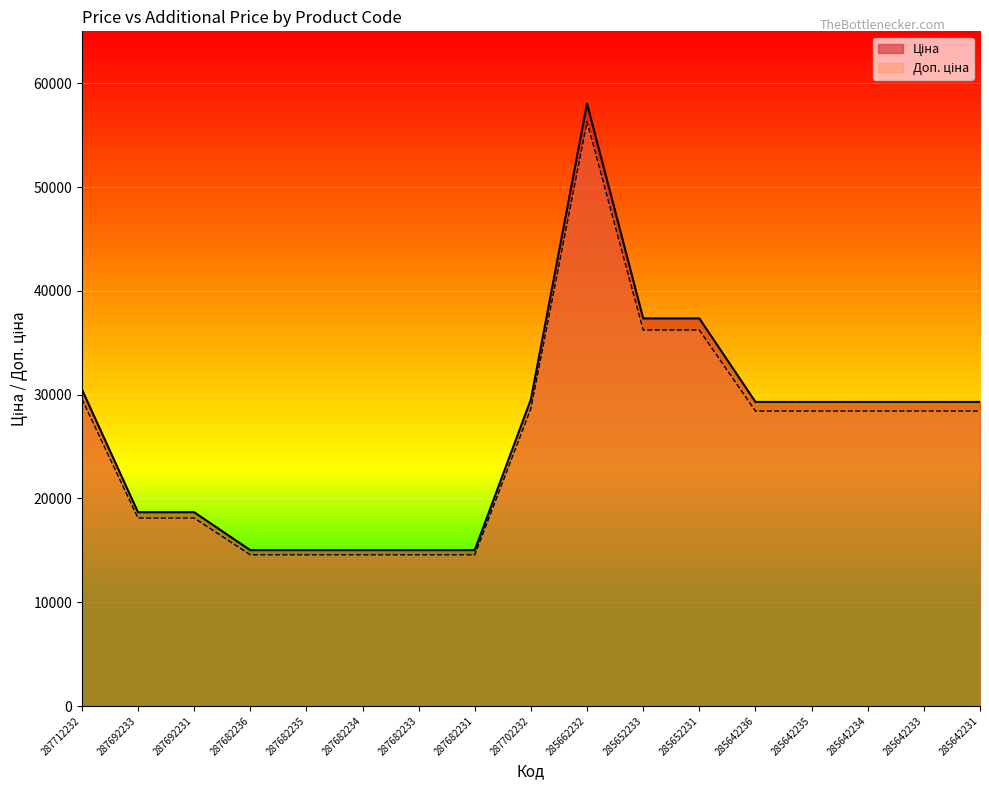

True or false: Доп. ціна and Ціна intersect in this chart.

False